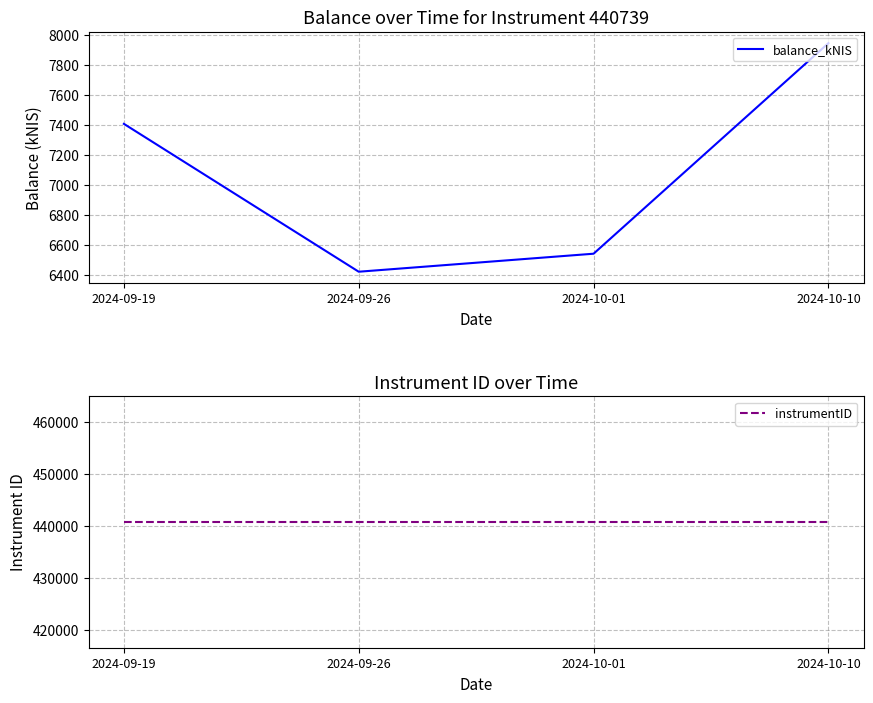

How many values in the balance_kNIS series are below 7408?

2